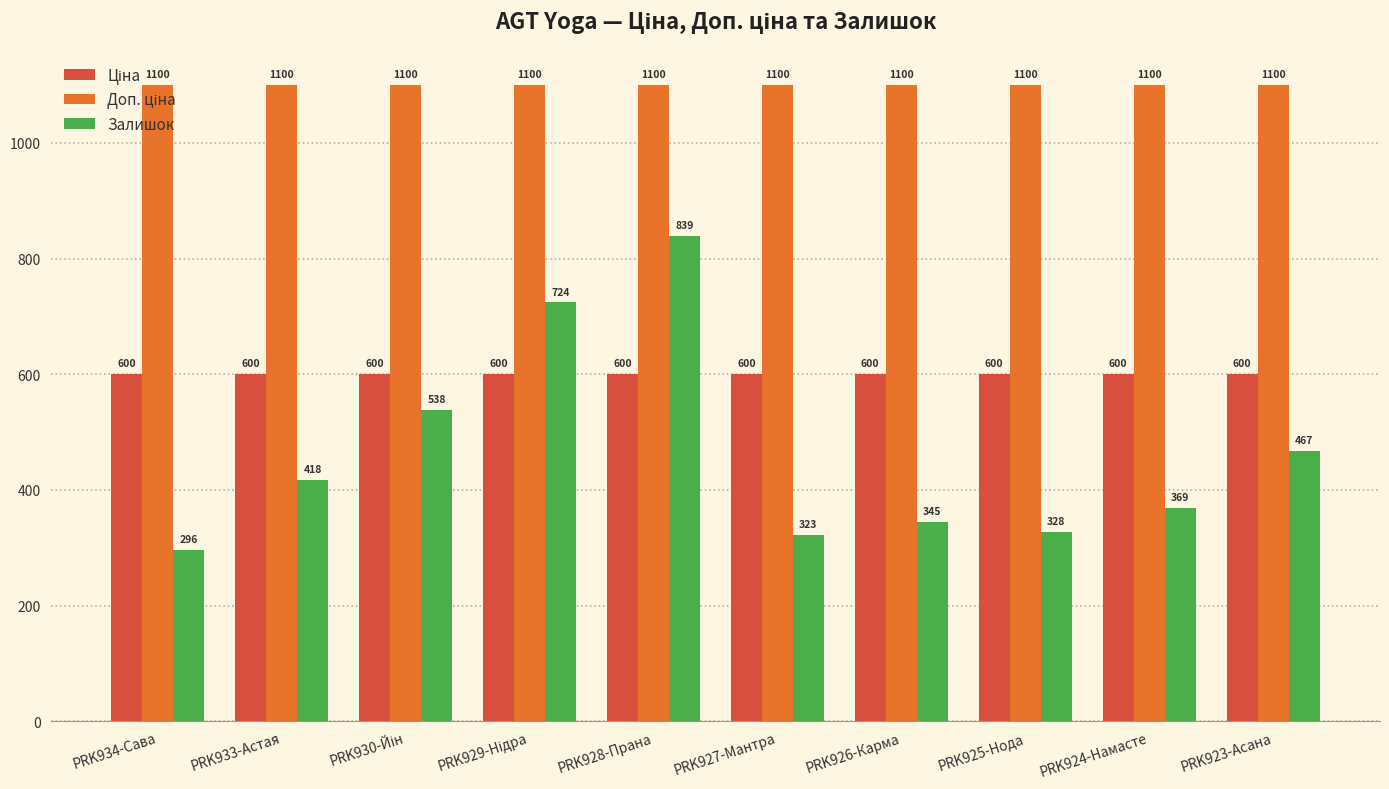

Which series has the largest range (max minus min)?

Залишок